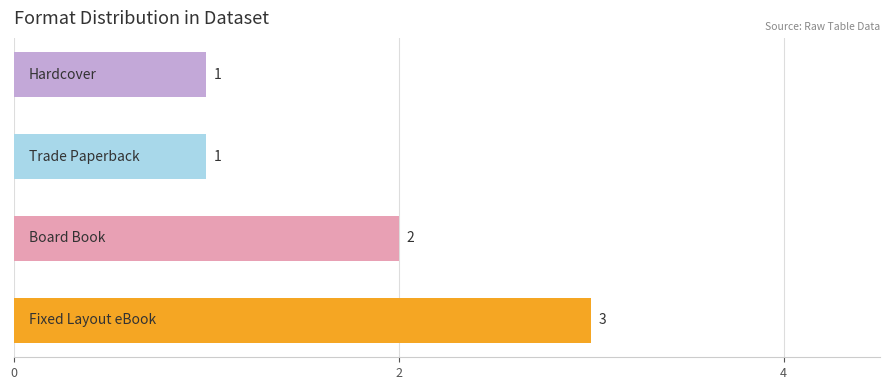

Reading bottom to top, list all the values displayed in this chart.

3	2	1	1